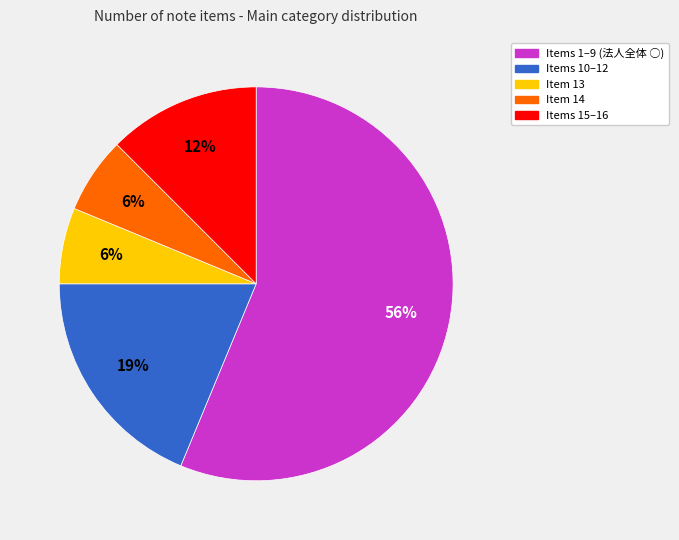

To the nearest percent, what is the average slice percentage?

20%